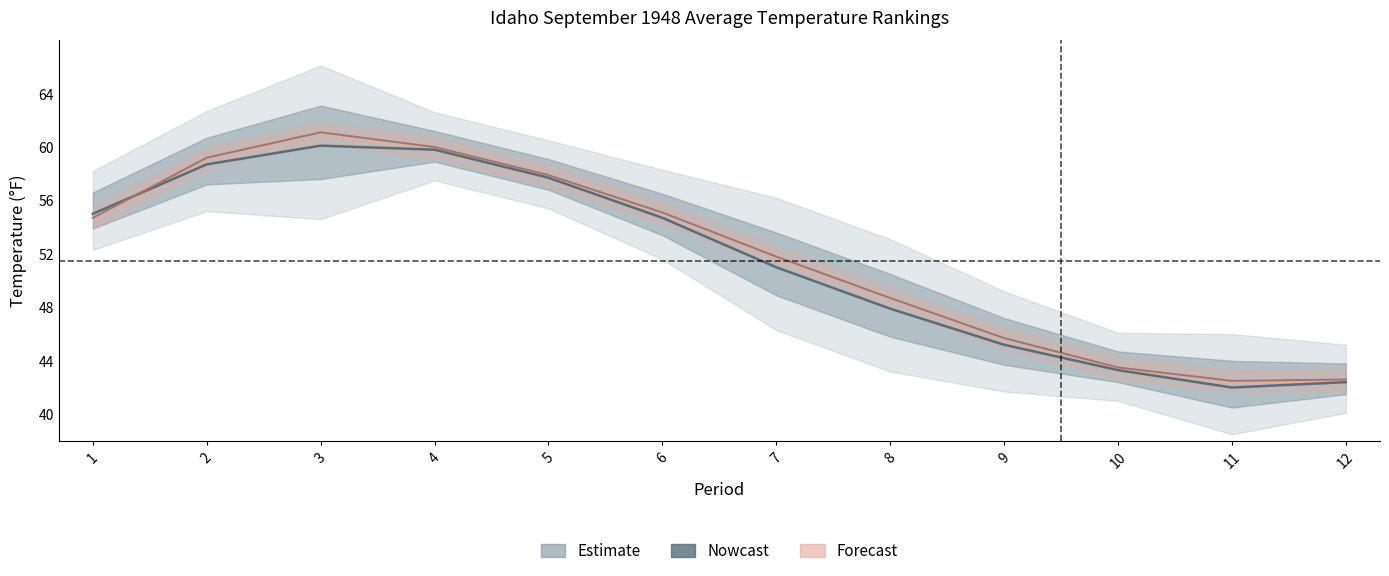

Where is the first local maximum?

3